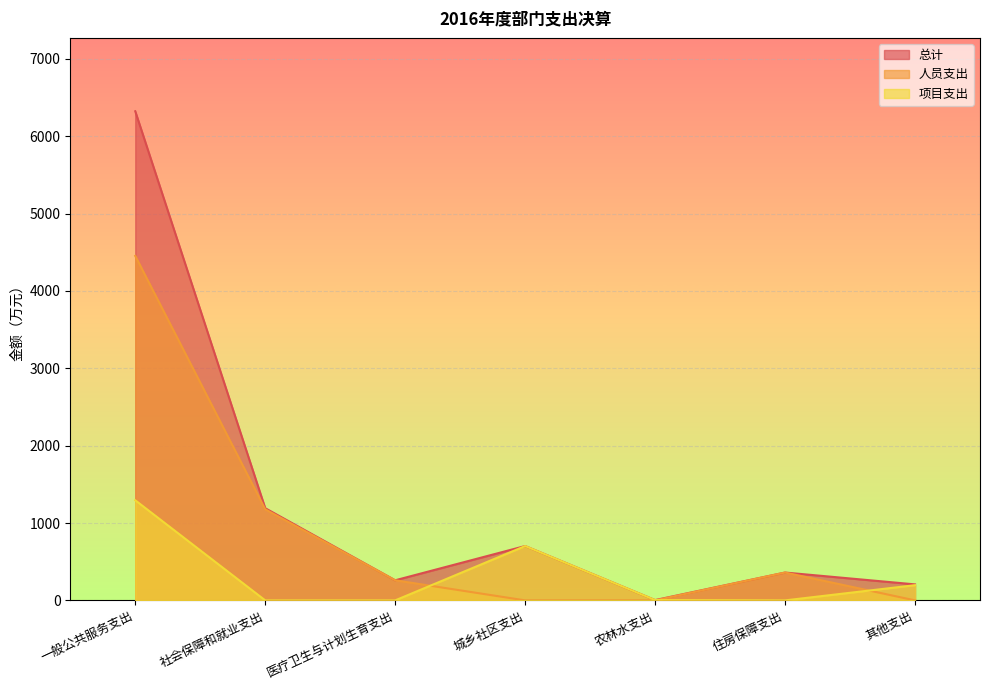

Reading right to left, what are all the values shown in this chart?

总计: 其他支出=206.9	住房保障支出=360.1	农林水支出=4.0	城乡社区支出=702.6	医疗卫生与计划生育支出=259.8	社会保障和就业支出=1191.9	一般公共服务支出=6323.8
人员支出: 其他支出=0.0	住房保障支出=360.1	农林水支出=0.0	城乡社区支出=0.0	医疗卫生与计划生育支出=259.8	社会保障和就业支出=1177.9	一般公共服务支出=4453.4
项目支出: 其他支出=196.5	住房保障支出=0.0	农林水支出=4.0	城乡社区支出=702.6	医疗卫生与计划生育支出=0.0	社会保障和就业支出=0.0	一般公共服务支出=1294.2